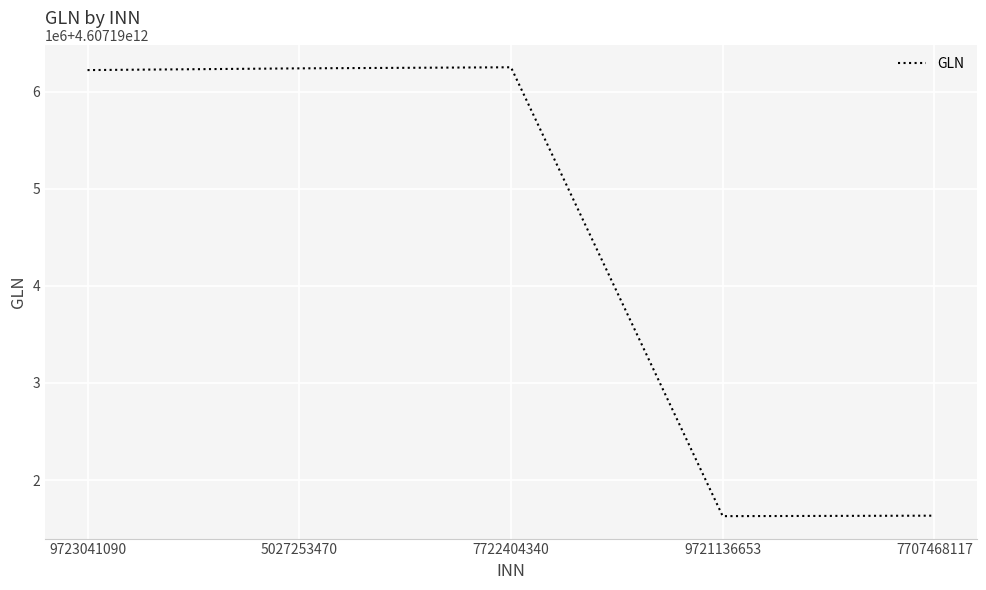

What is the greatest value displayed?

4607196250187